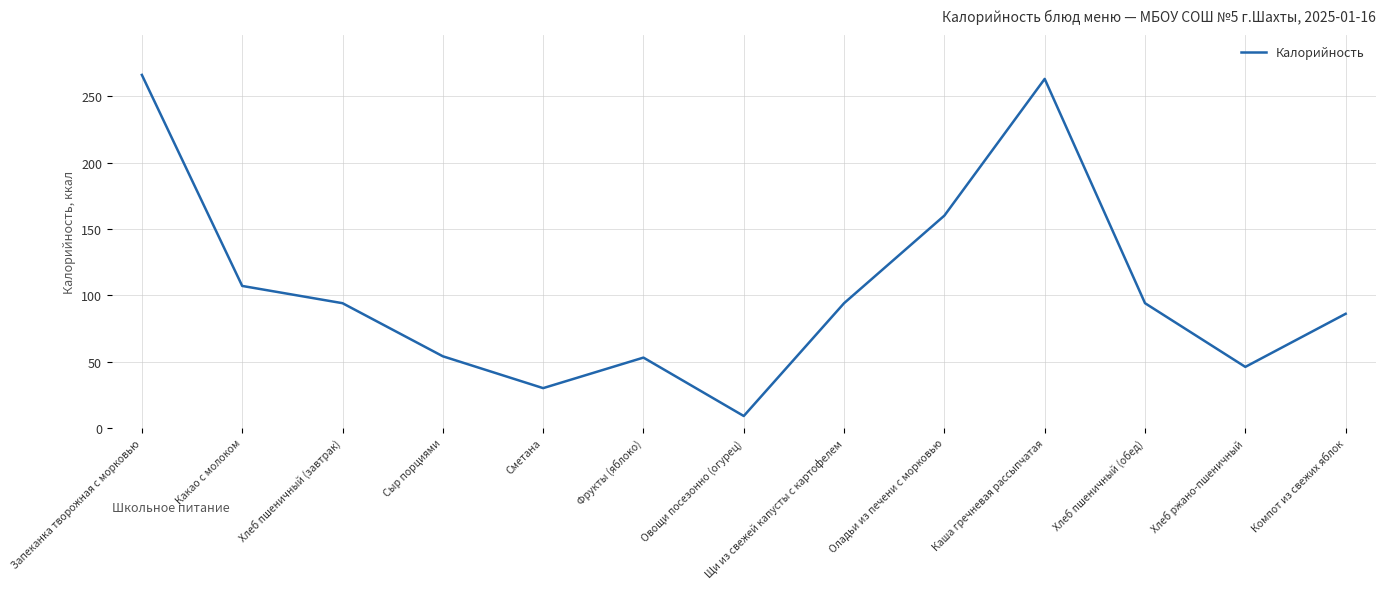

What position from the right is Овощи посезонно (огурец)?

7